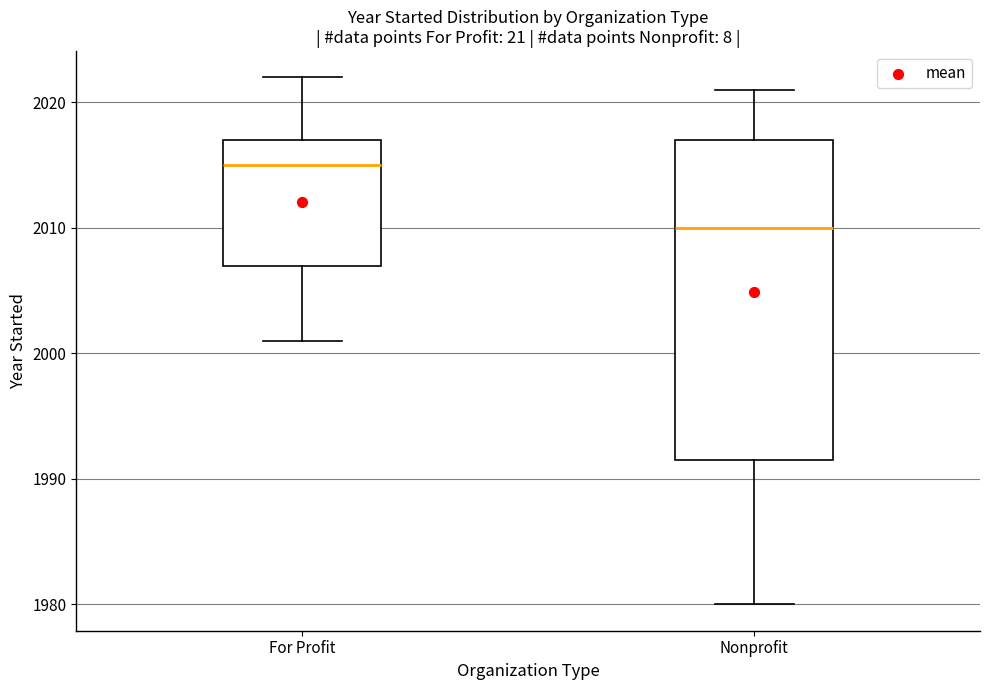

Which box's median line is the highest?

For Profit